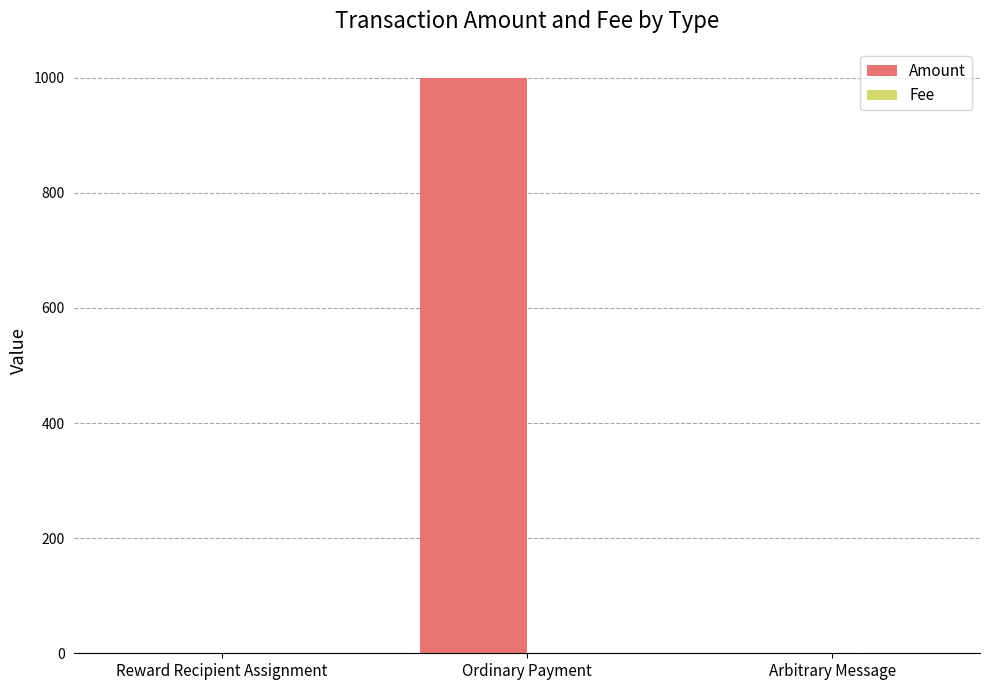

What is the greatest value displayed?

1000.0